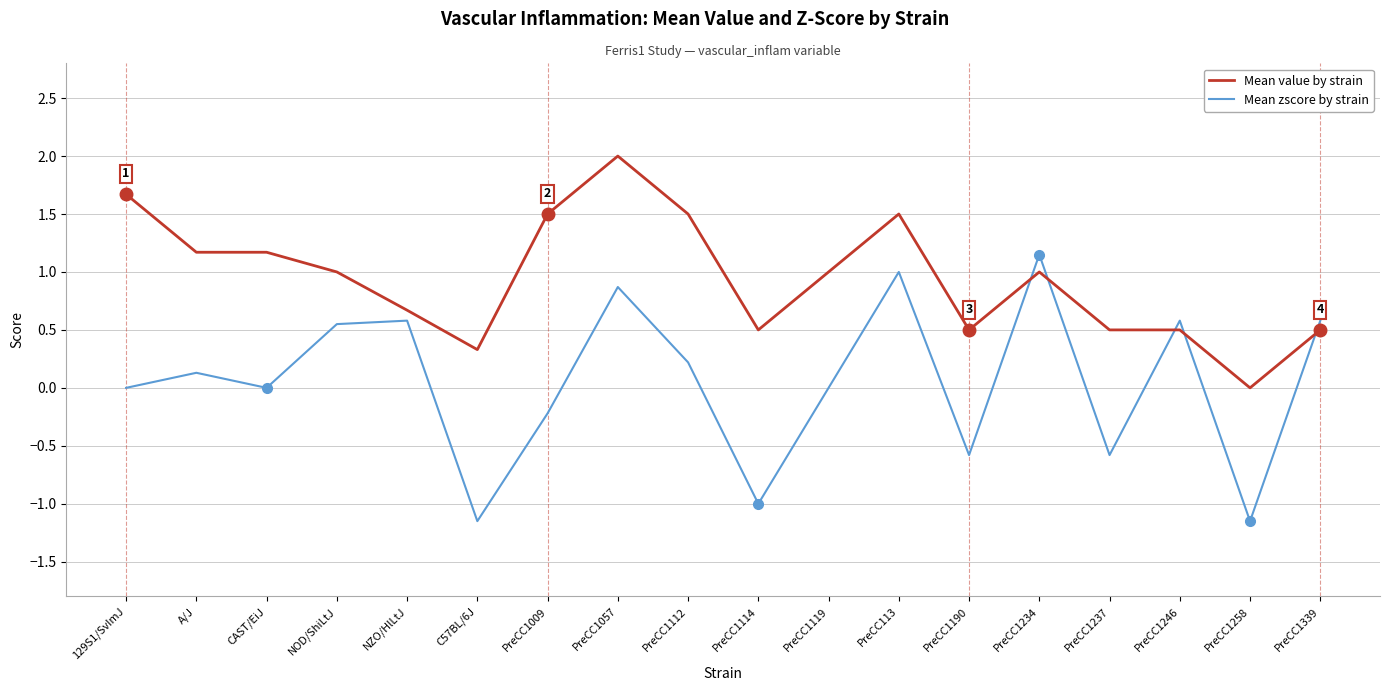

Rank the series by their average value, from lowest to highest.

Mean zscore by strain, Mean value by strain